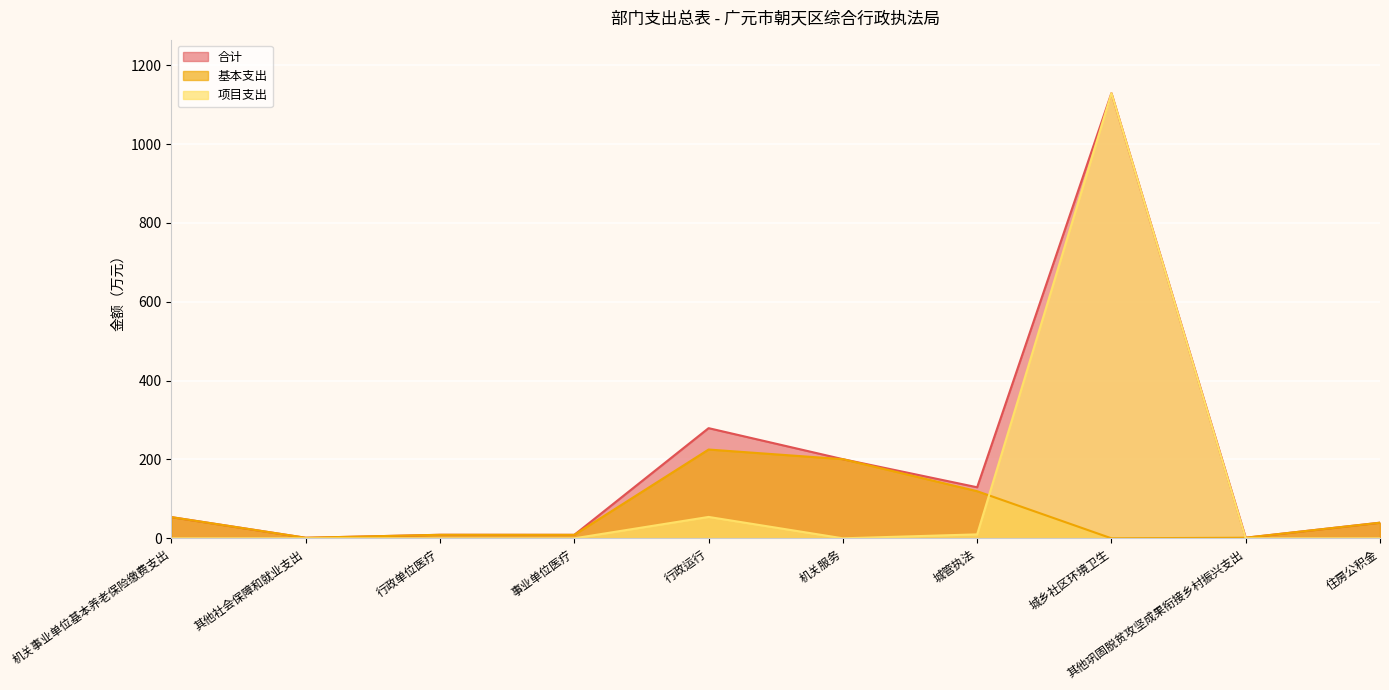

What is the sum of all 合计 values?

1853.4